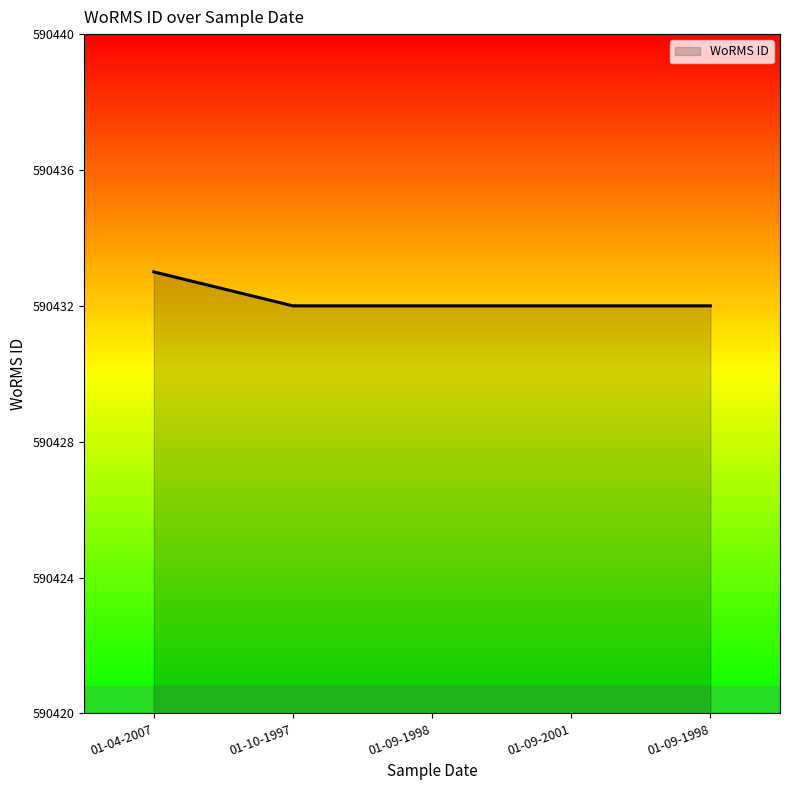

Which has a higher value, 01-09-1998 or 01-04-2007?

01-04-2007